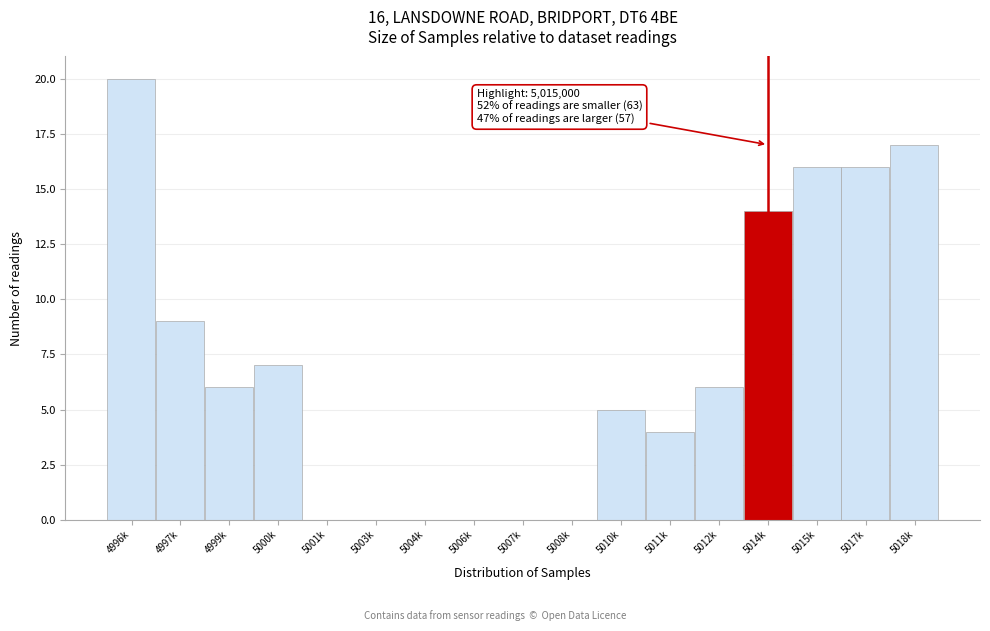

Reading left to right, extract all data points from this chart.

4996k=20	4997k=9	4999k=6	5000k=7	5001k=0	5003k=0	5004k=0	5006k=0	5007k=0	5008k=0	5010k=5	5011k=4	5012k=6	5014k=14	5015k=16	5017k=16	5018k=17